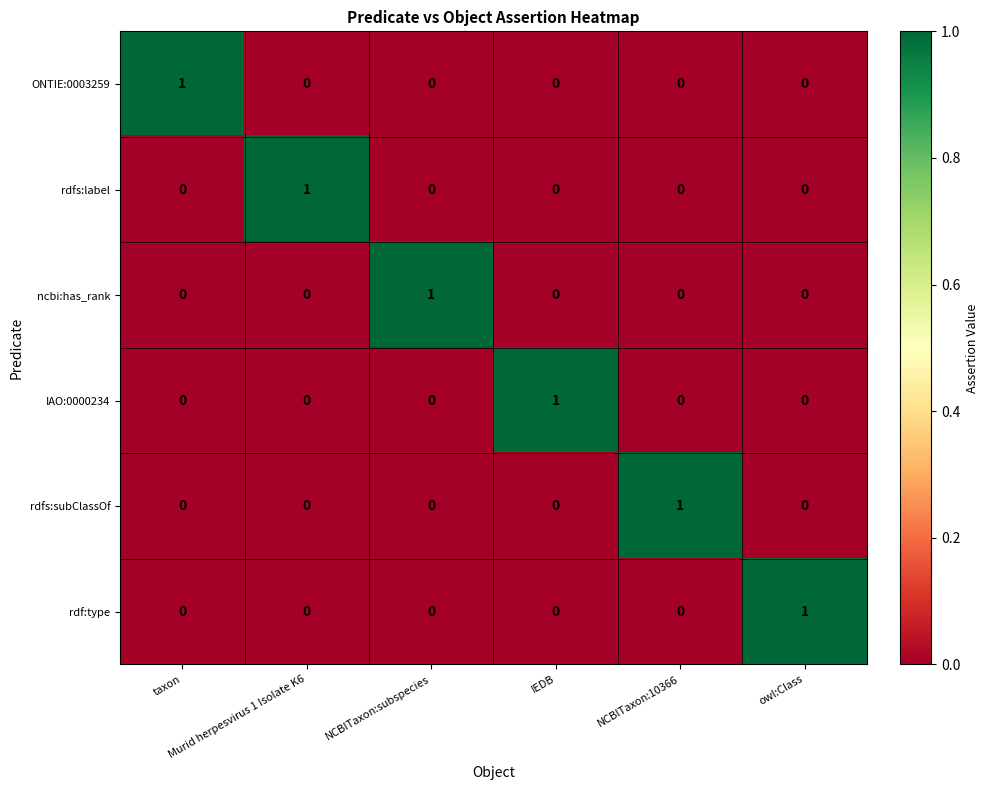

At how many categories does at least one series exceed 0?

6